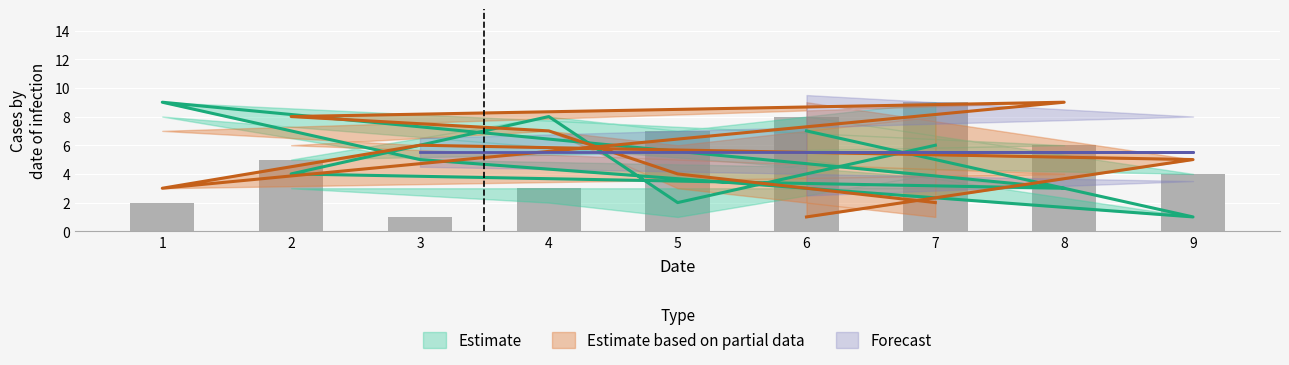

What is the label of the 2nd bar from the right?

9